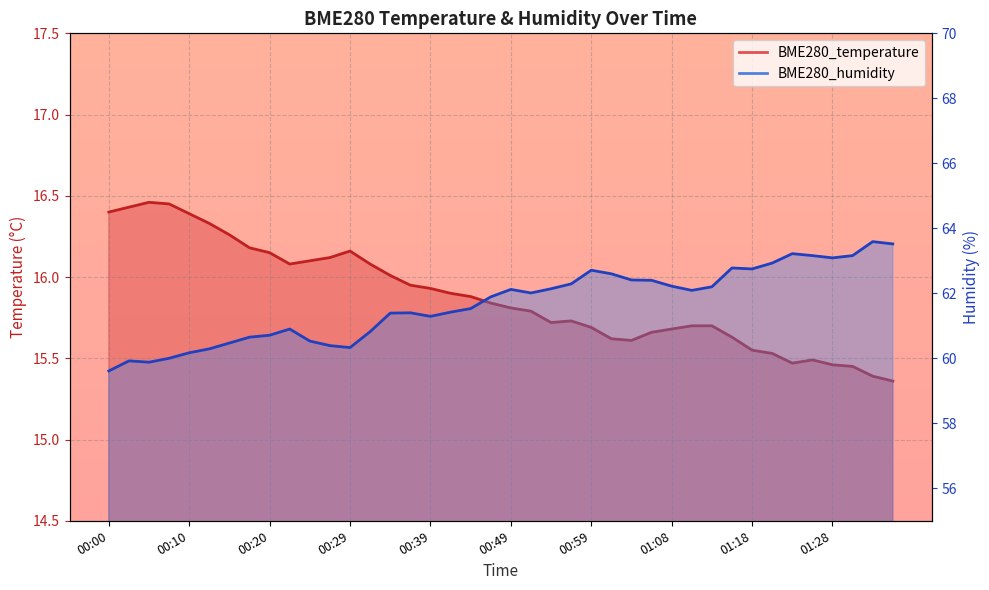

The value of BME280_humidity at 00:39 is 61.3. True or false?

True